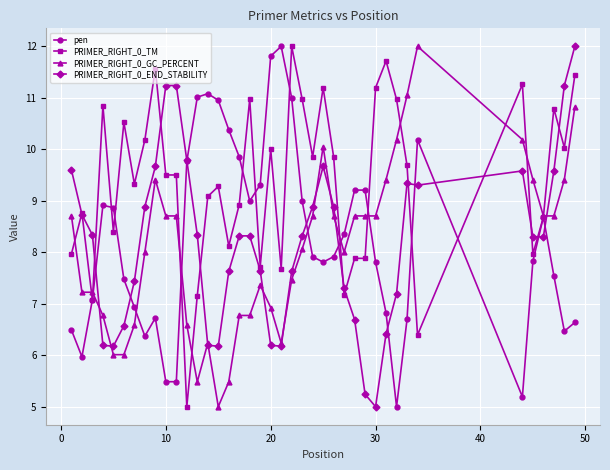

What is the minimum value for pen?

5.0